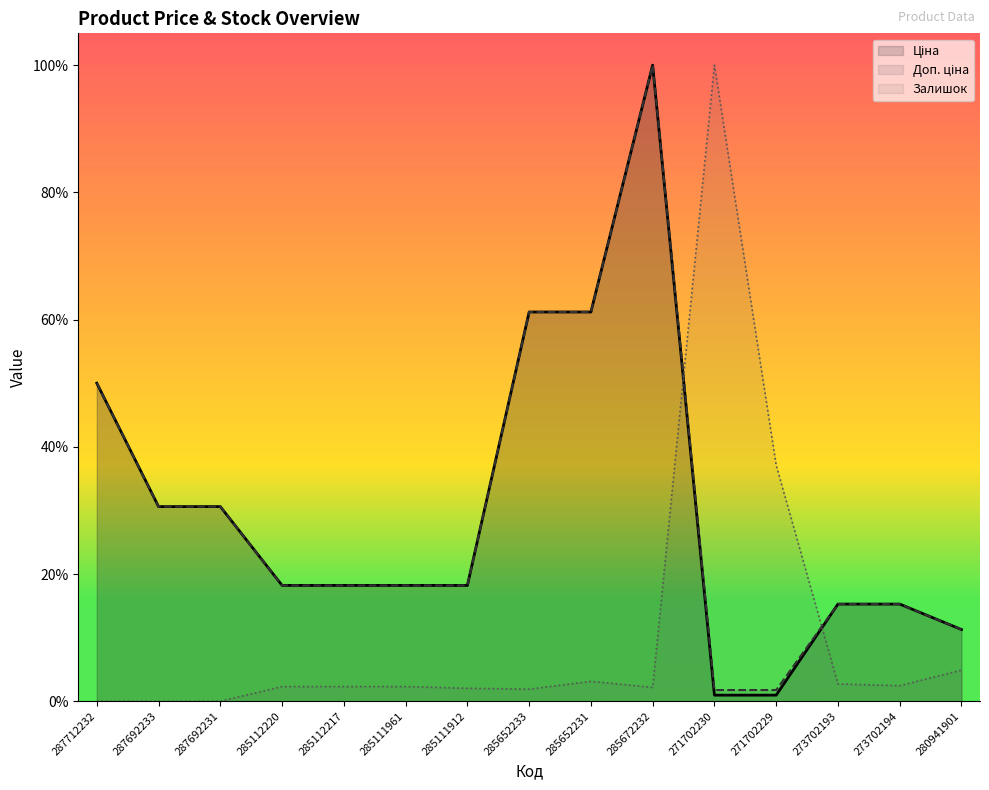

In Залишок, how many points are lower than both neighbors (excluding endpoints)?

3